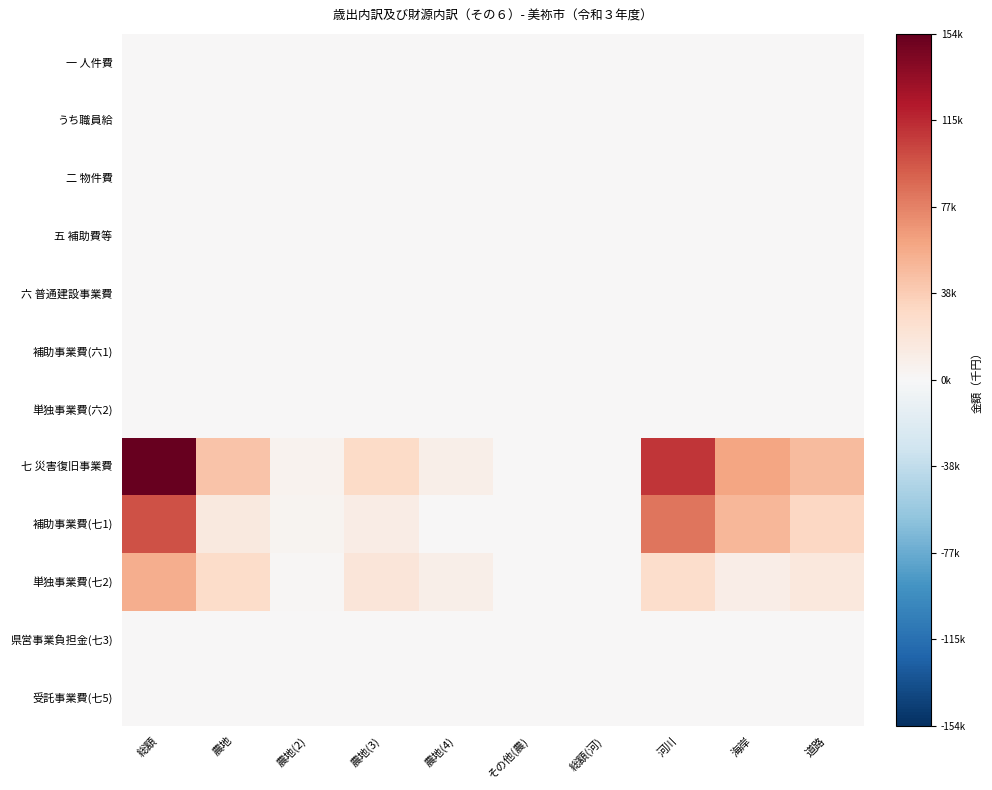

Reading right to left, extract all data points from this chart.

一 人件費: 道路=0.0	海岸=0.0	河川=0.0	総額(河)=0.0	その他(農)=0.0	農地(4)=0.0	農地(3)=0.0	農地(2)=0.0	農地=0.0	総額=0.0
うち職員給: 道路=0.0	海岸=0.0	河川=0.0	総額(河)=0.0	その他(農)=0.0	農地(4)=0.0	農地(3)=0.0	農地(2)=0.0	農地=0.0	総額=0.0
二 物件費: 道路=0.0	海岸=0.0	河川=0.0	総額(河)=0.0	その他(農)=0.0	農地(4)=0.0	農地(3)=0.0	農地(2)=0.0	農地=0.0	総額=0.0
五 補助費等: 道路=0.0	海岸=0.0	河川=0.0	総額(河)=0.0	その他(農)=0.0	農地(4)=0.0	農地(3)=0.0	農地(2)=0.0	農地=0.0	総額=0.0
六 普通建設事業費: 道路=0.0	海岸=0.0	河川=0.0	総額(河)=0.0	その他(農)=0.0	農地(4)=0.0	農地(3)=0.0	農地(2)=0.0	農地=0.0	総額=0.0
補助事業費(六1): 道路=0.0	海岸=0.0	河川=0.0	総額(河)=0.0	その他(農)=0.0	農地(4)=0.0	農地(3)=0.0	農地(2)=0.0	農地=0.0	総額=0.0
単独事業費(六2): 道路=0.0	海岸=0.0	河川=0.0	総額(河)=0.0	その他(農)=0.0	農地(4)=0.0	農地(3)=0.0	農地(2)=0.0	農地=0.0	総額=0.0
七 災害復旧事業費: 道路=0.3	海岸=0.4	河川=0.7	総額(河)=0.0	その他(農)=0.0	農地(4)=0.1	農地(3)=0.2	農地(2)=0.0	農地=0.3	総額=1.0
補助事業費(七1): 道路=0.2	海岸=0.3	河川=0.5	総額(河)=0.0	その他(農)=0.0	農地(4)=0.0	農地(3)=0.1	農地(2)=0.0	農地=0.1	総額=0.6
単独事業費(七2): 道路=0.1	海岸=0.1	河川=0.2	総額(河)=0.0	その他(農)=0.0	農地(4)=0.1	農地(3)=0.1	農地(2)=0.0	農地=0.2	総額=0.4
県営事業負担金(七3): 道路=0.0	海岸=0.0	河川=0.0	総額(河)=0.0	その他(農)=0.0	農地(4)=0.0	農地(3)=0.0	農地(2)=0.0	農地=0.0	総額=0.0
受託事業費(七5): 道路=0.0	海岸=0.0	河川=0.0	総額(河)=0.0	その他(農)=0.0	農地(4)=0.0	農地(3)=0.0	農地(2)=0.0	農地=0.0	総額=0.0